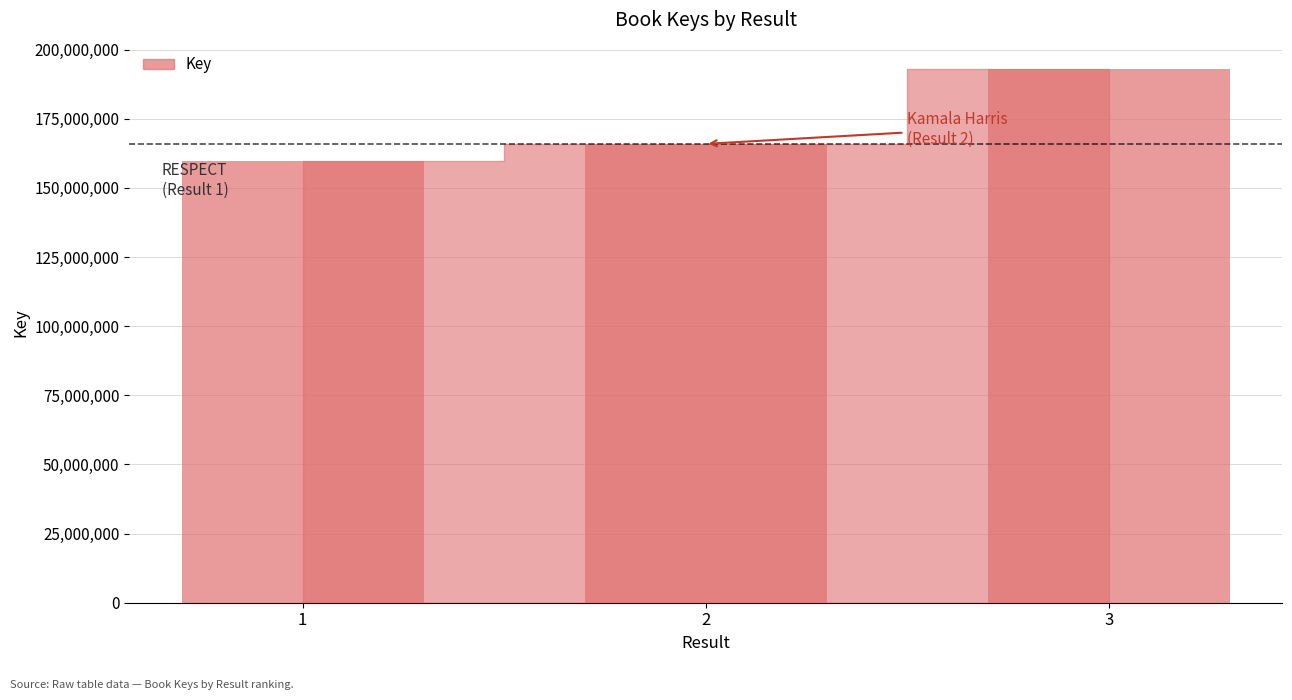

Between 3 and 2, which is larger?

3